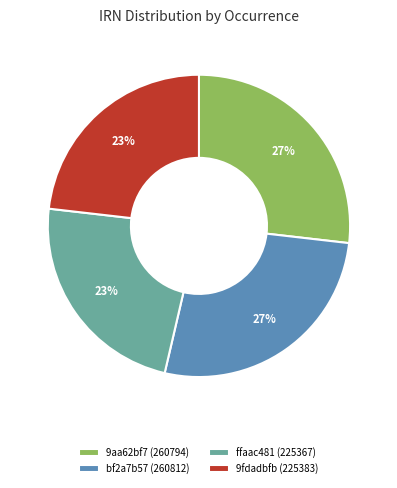

Which has a higher value, 9fdadbfb (225383) or bf2a7b57 (260812)?

bf2a7b57 (260812)